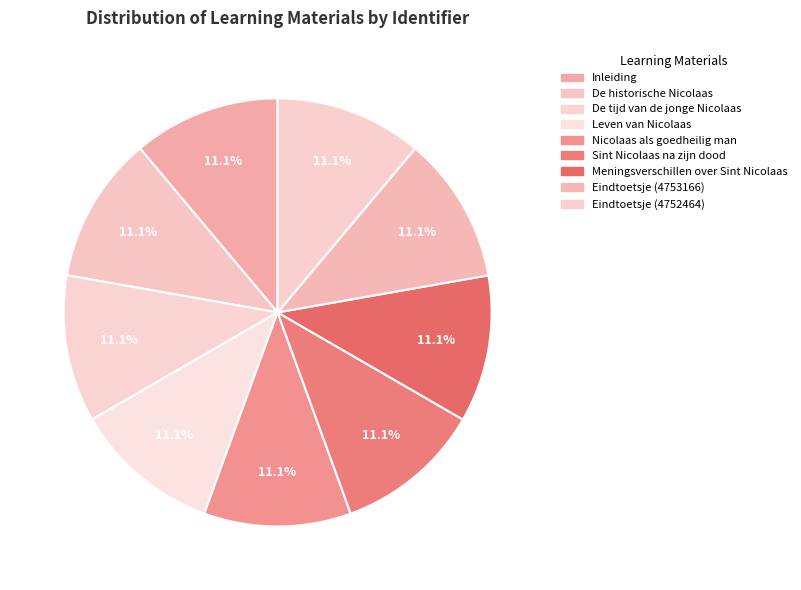

Count the number of slices in the pie.

9